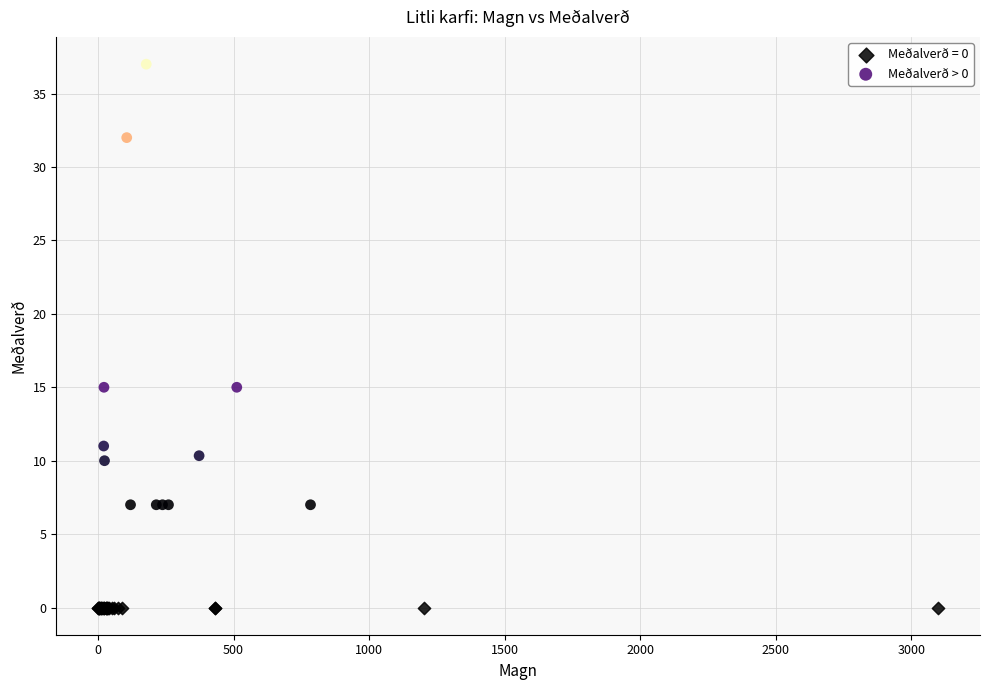

Which series reaches the maximum Y coordinate?

Meðalverð > 0